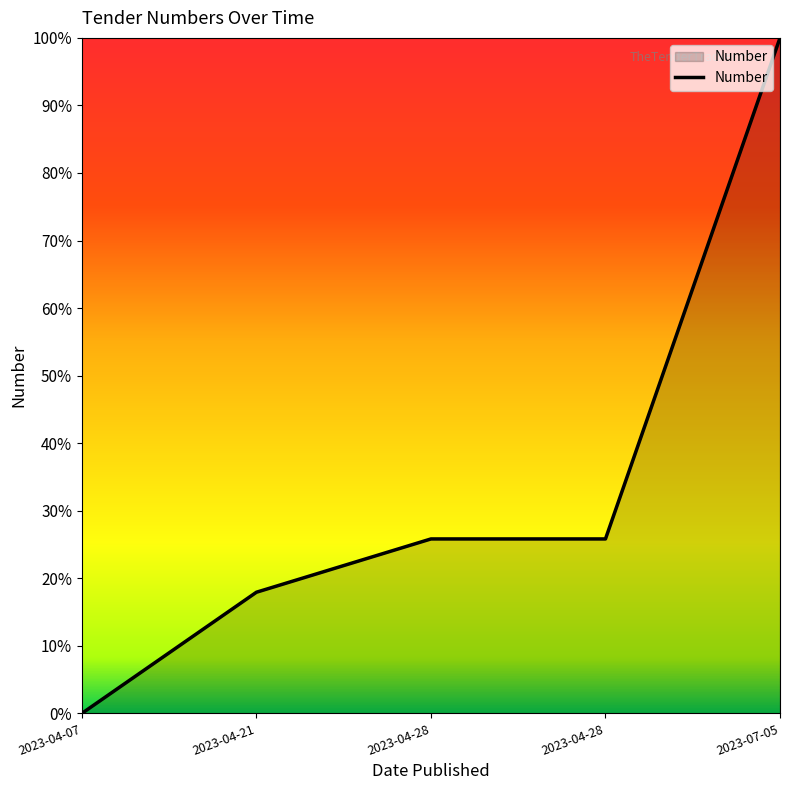

The value at 2023-04-28 is 0.3. True or false?

True